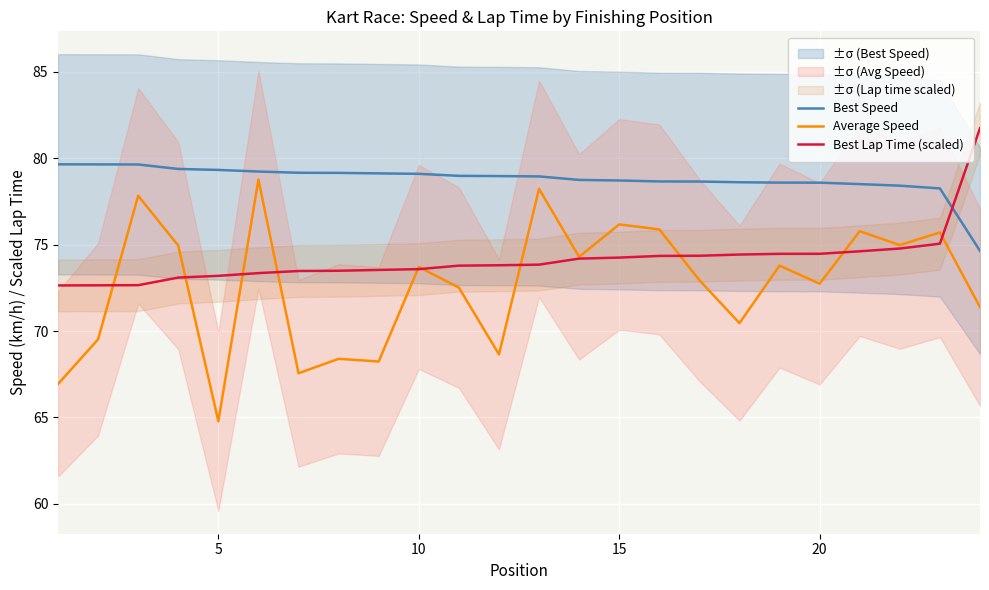

Which category has the lowest value in the Average Speed series?

5